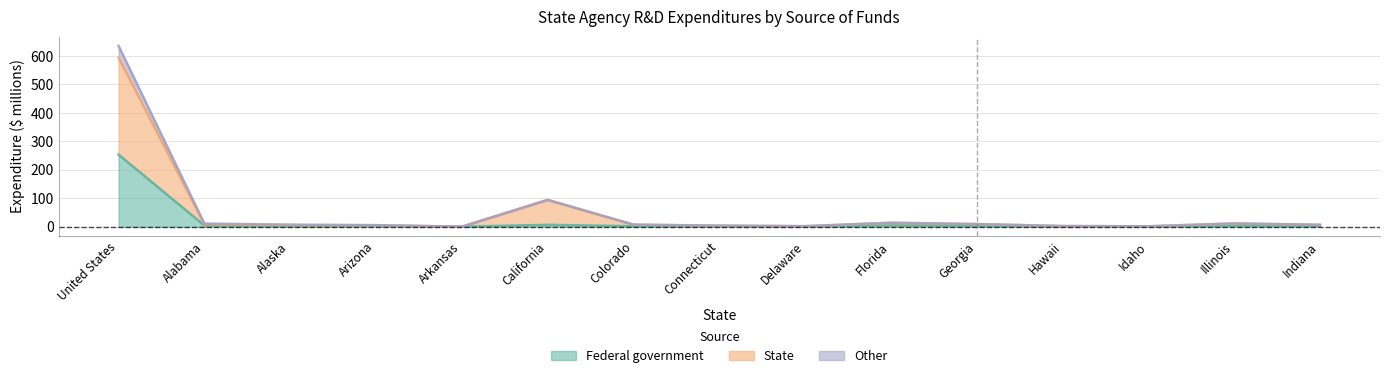

Between Florida and Delaware, which is larger?

Florida